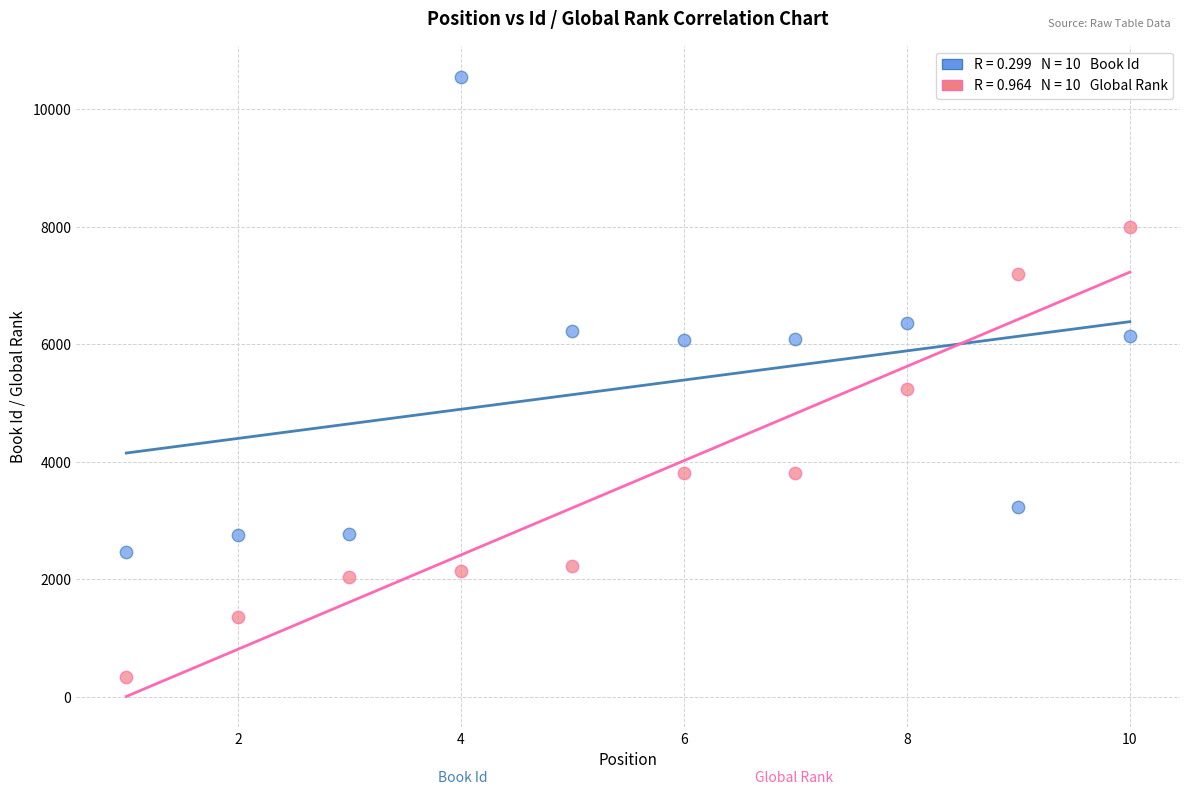

Across all data points, what is the range of X values (max minus min)?

9